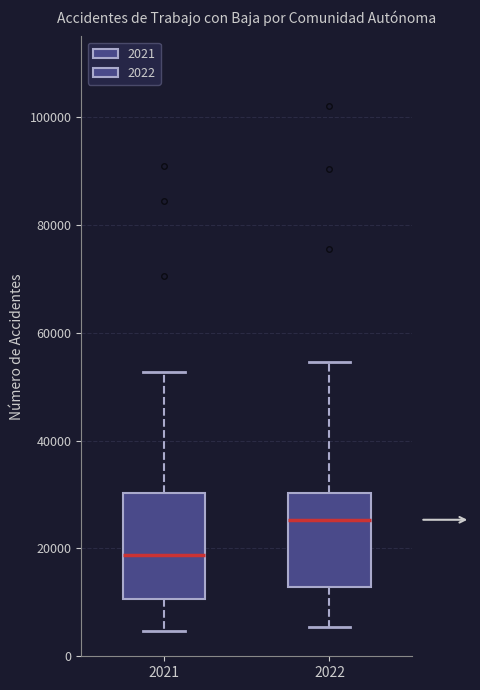

Reading left to right, read every box against the y-axis: the position of its median line, the range the box covers, and the ends of its whiskers. The values are not printed on the chart, so give them approximately, as read against the axis.

2021: median 18000, box 10000 to 30000, whiskers 4000 to 52000
2022: median 26000, box 12000 to 30000, whiskers 6000 to 54000